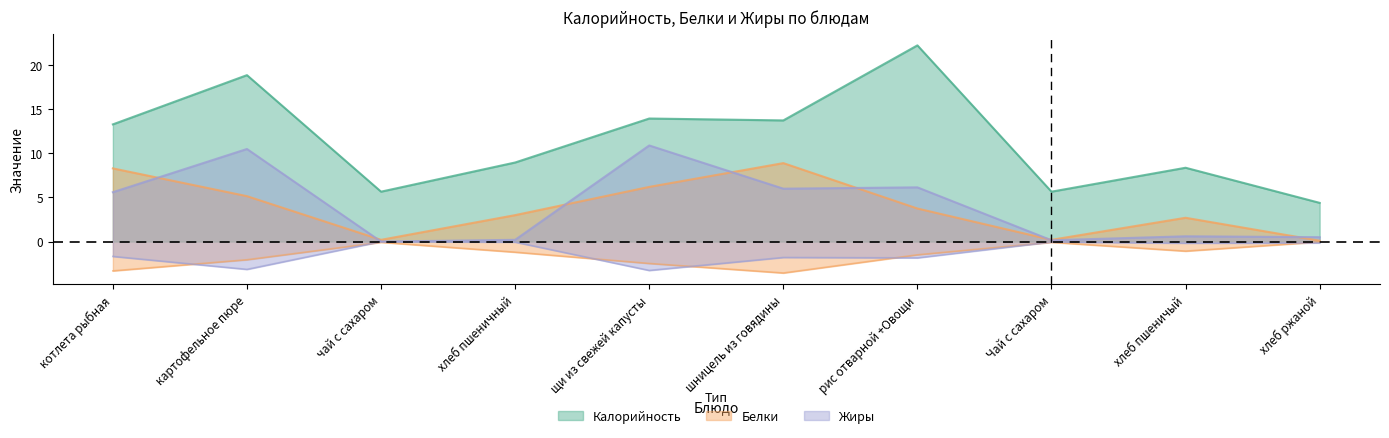

What is the total value across all series at котлета рыбная?

27.2